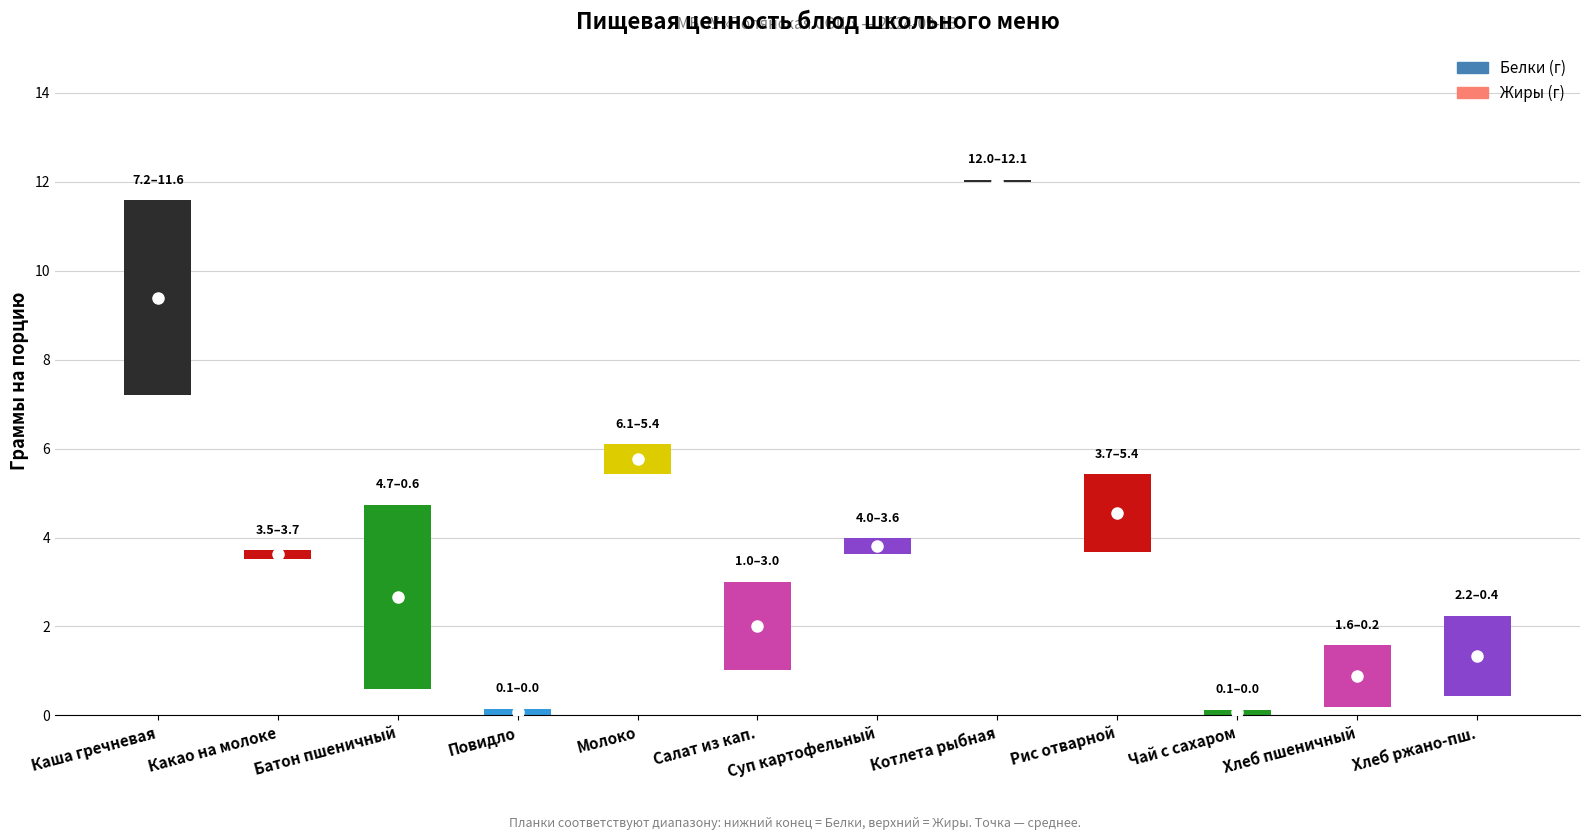

Is the value of Белки at 8 greater than the value of Жиры at 8?

No